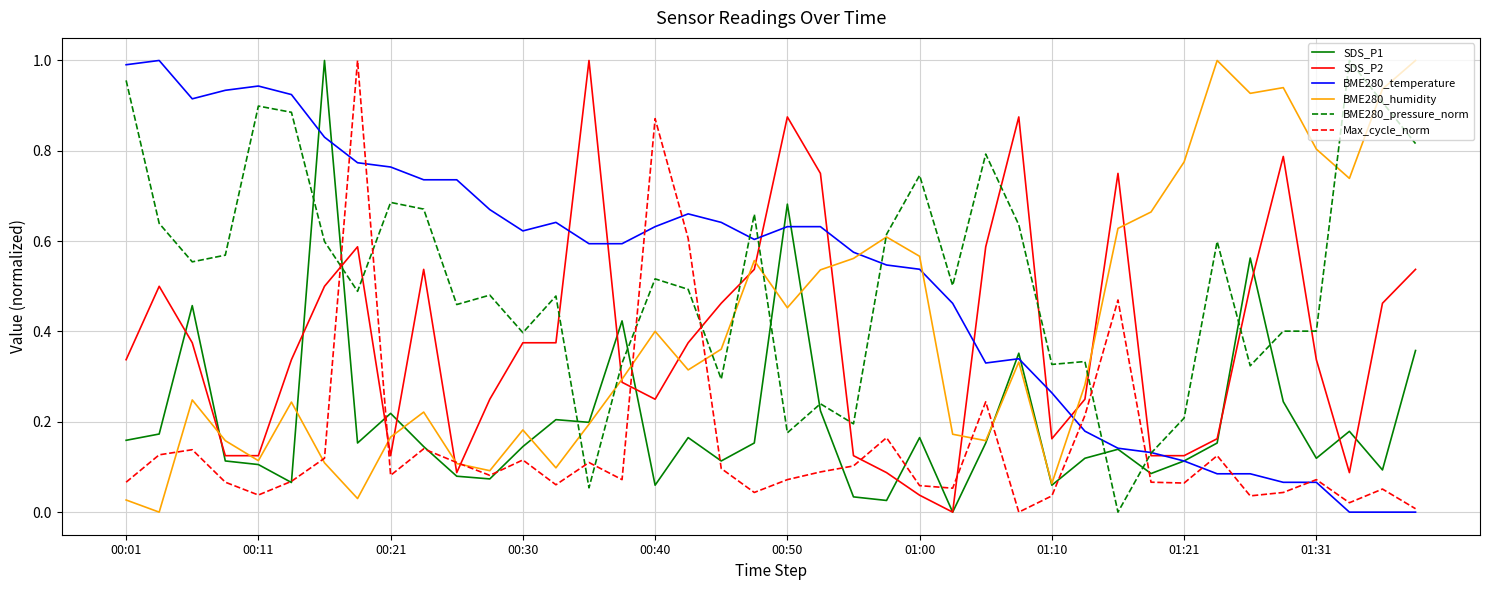

What are all the series names shown in the legend?

SDS_P1, SDS_P2, BME280_temperature, BME280_humidity, BME280_pressure_norm, Max_cycle_norm